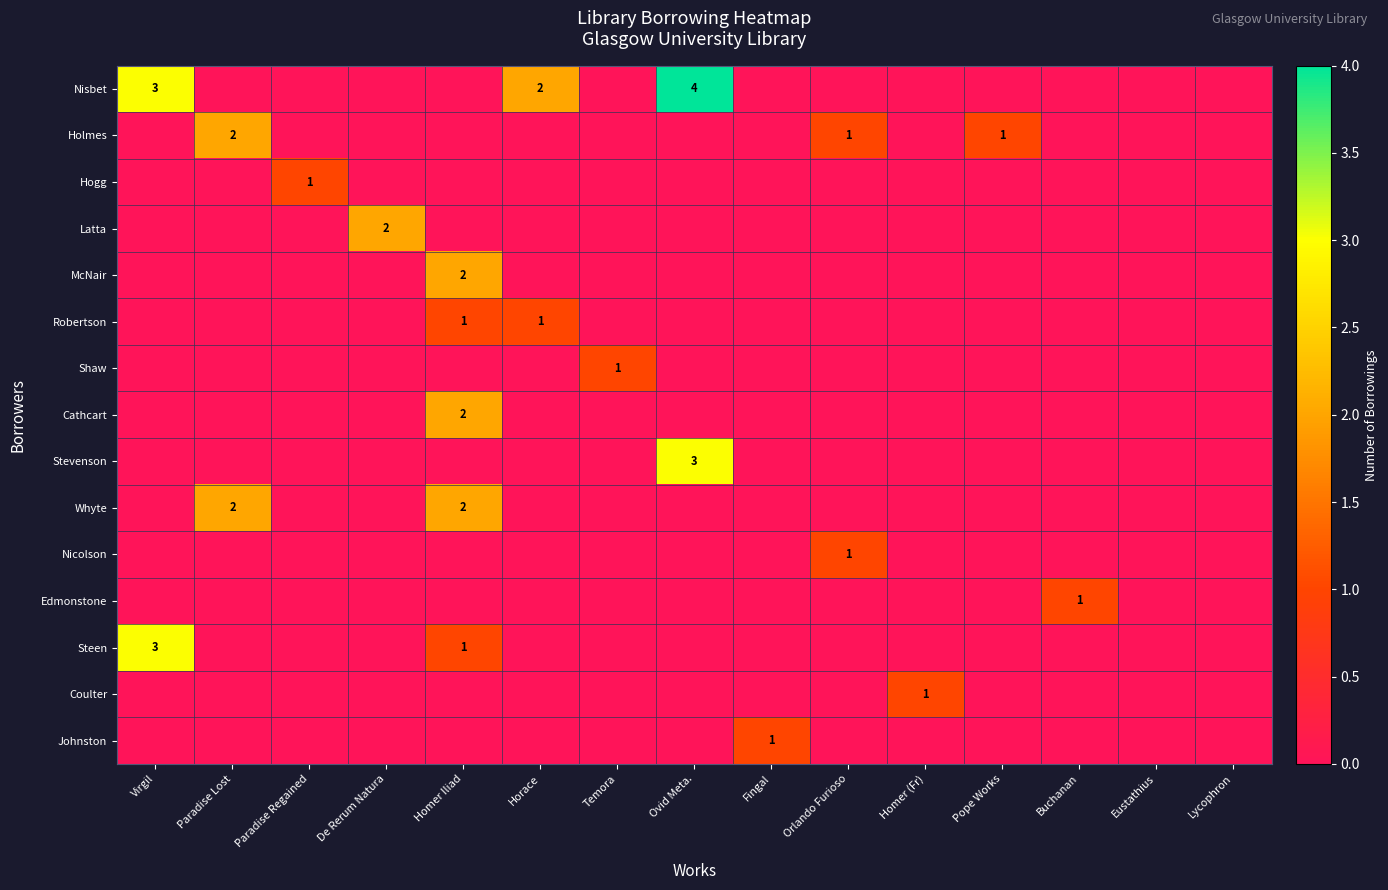

Is it true that Cathcart equals 2 at Homer Iliad?

True